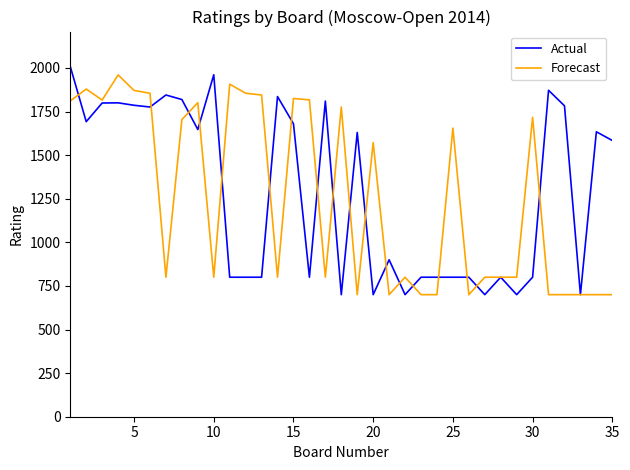

What is the greatest value displayed?

2008